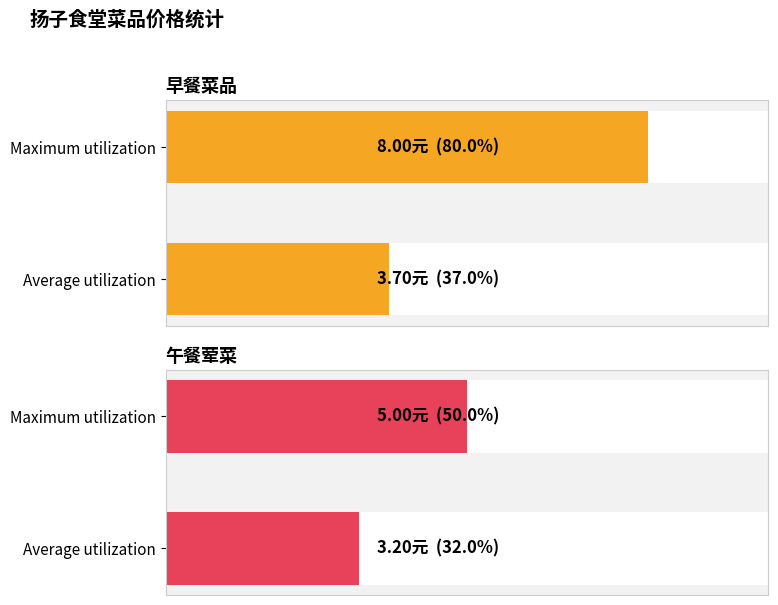

Count the number of data series in this chart.

4